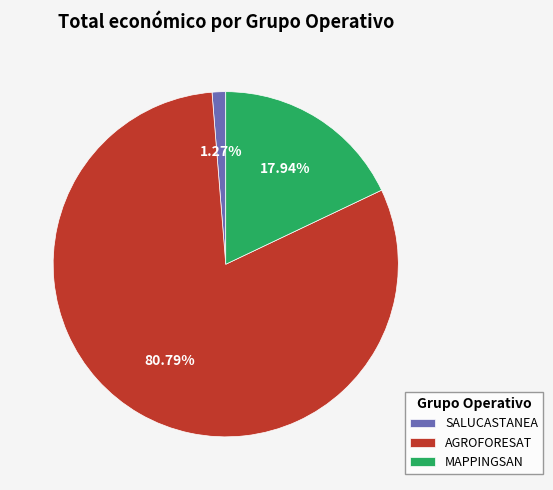

Which has a higher value, SALUCASTANEA or AGROFORESAT?

AGROFORESAT